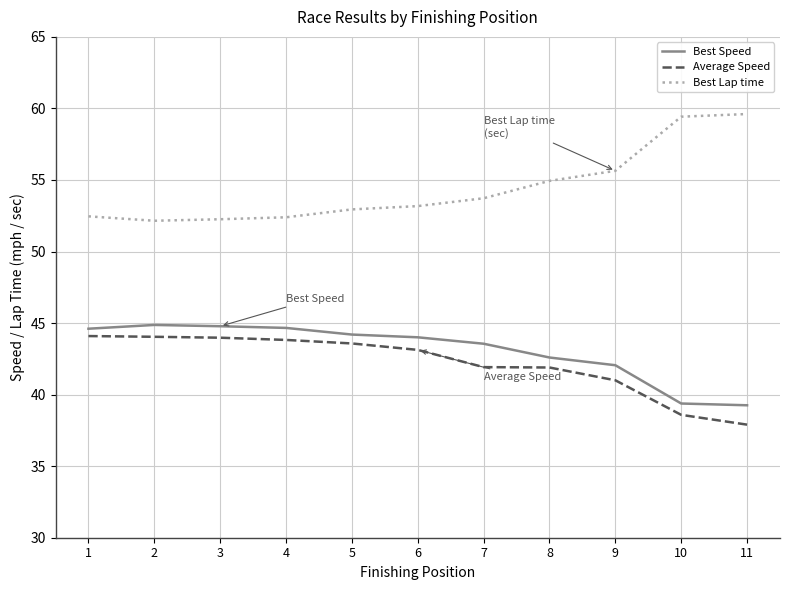

What is the greatest value displayed?

59.6